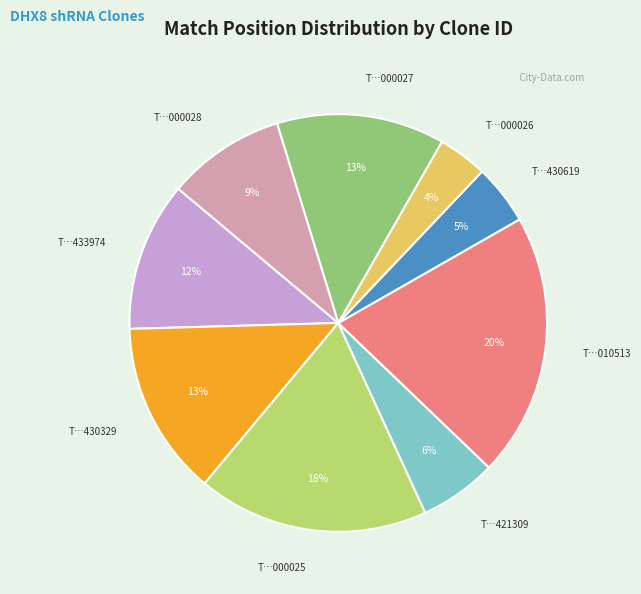

To the nearest percent, what percentage of the pie is T…430329?

13%